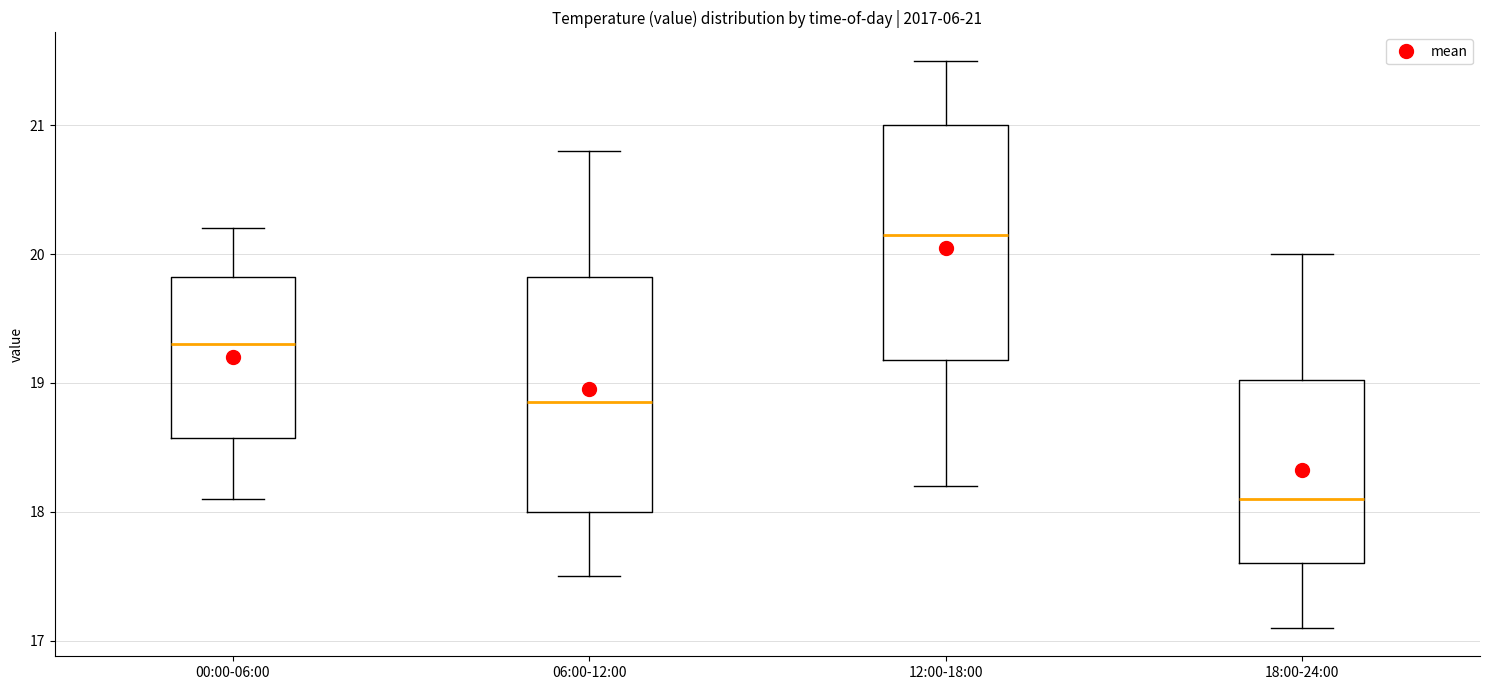

Which box has the highest median line?

12:00-18:00